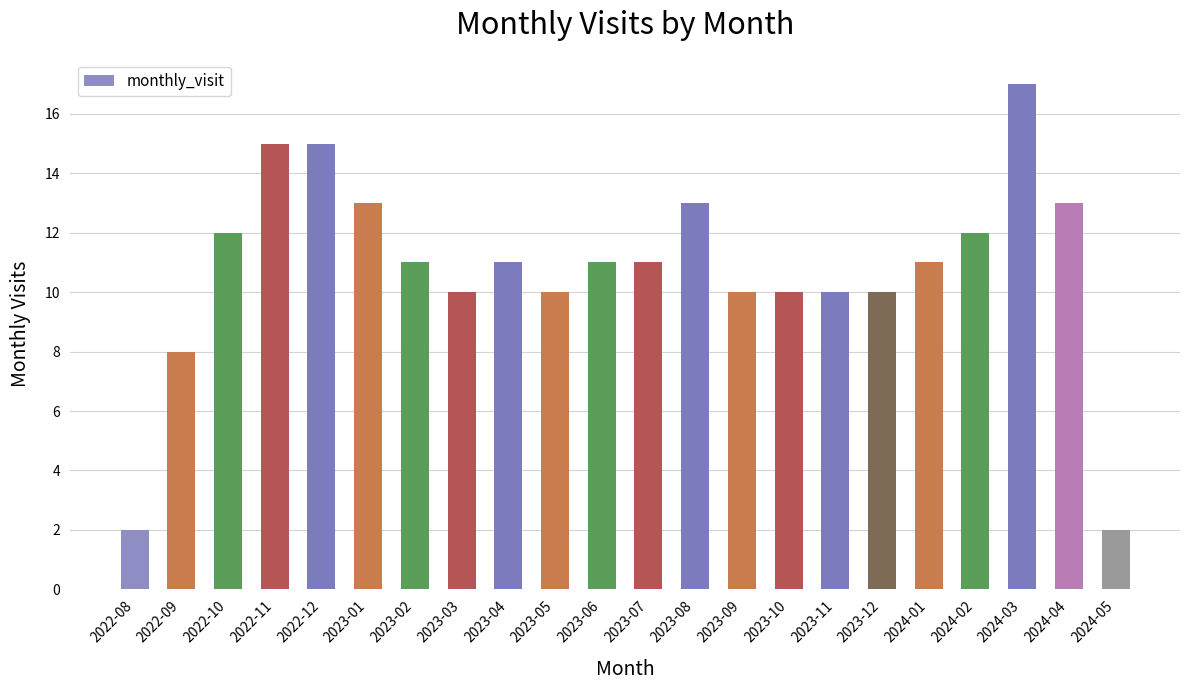

The chart shows a value of 16 at 2023-03. True or false?

False